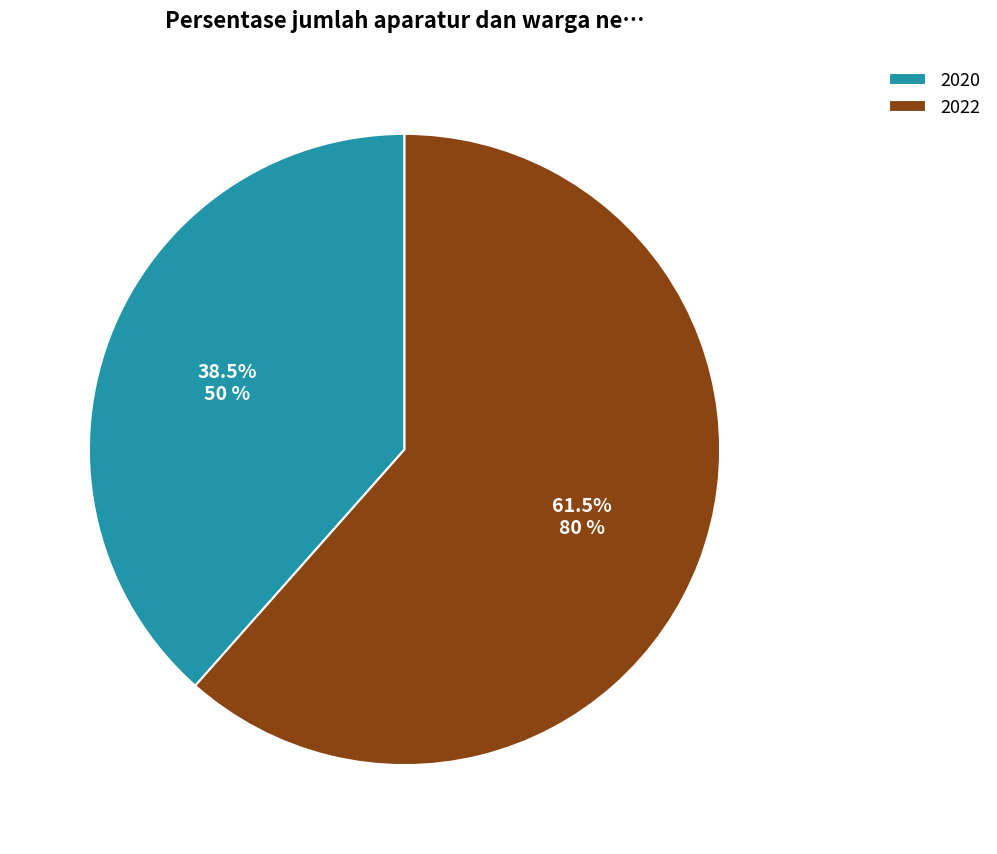

To the nearest percent, what is the average slice percentage?

50%